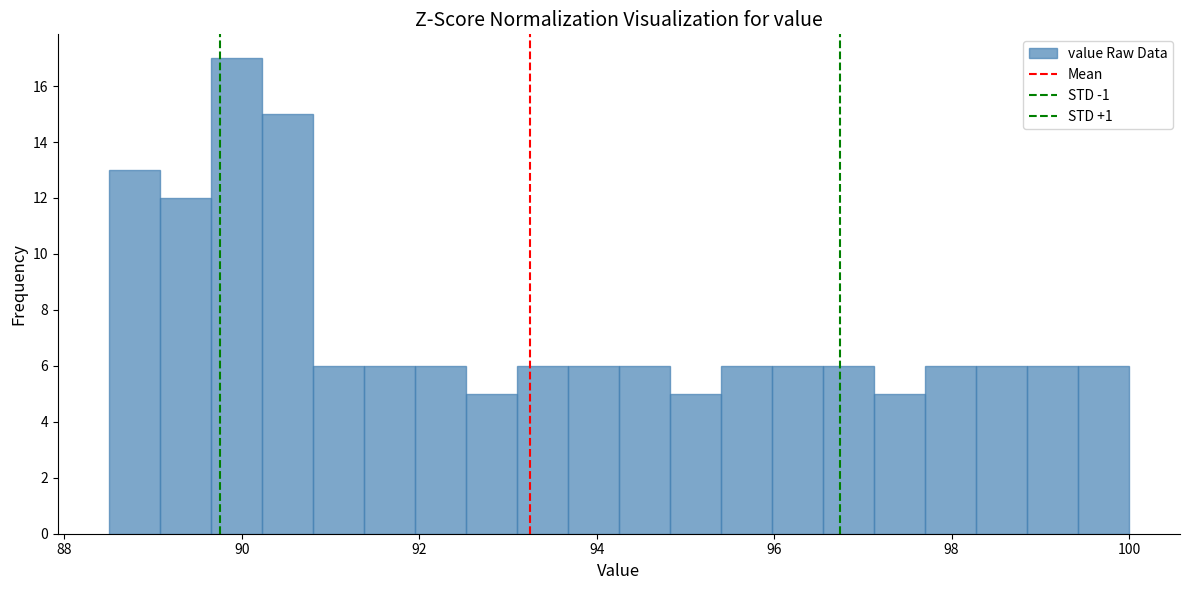

Read against the x-axis, roughly where is the centre of the tallest bar?

90.0